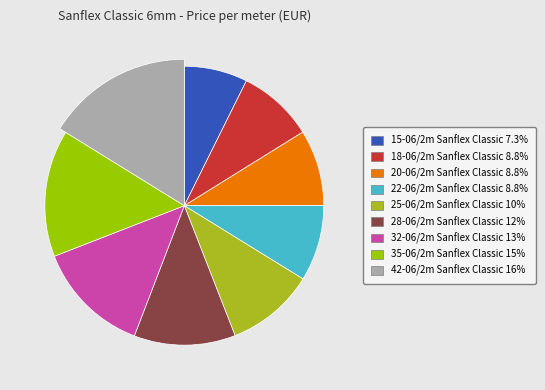

To the nearest percent, what is the difference between the largest and smallest slice percentages?

9%